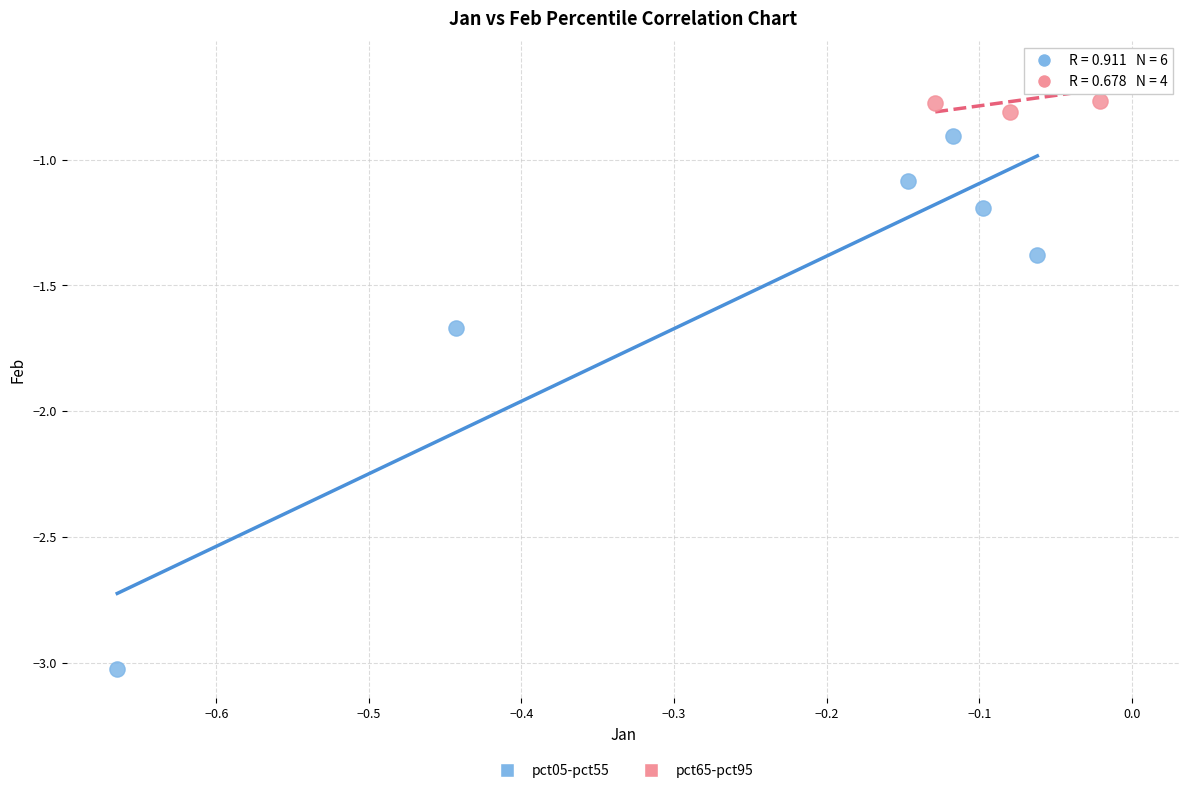

Which series reaches the maximum Y coordinate?

pct65-pct95